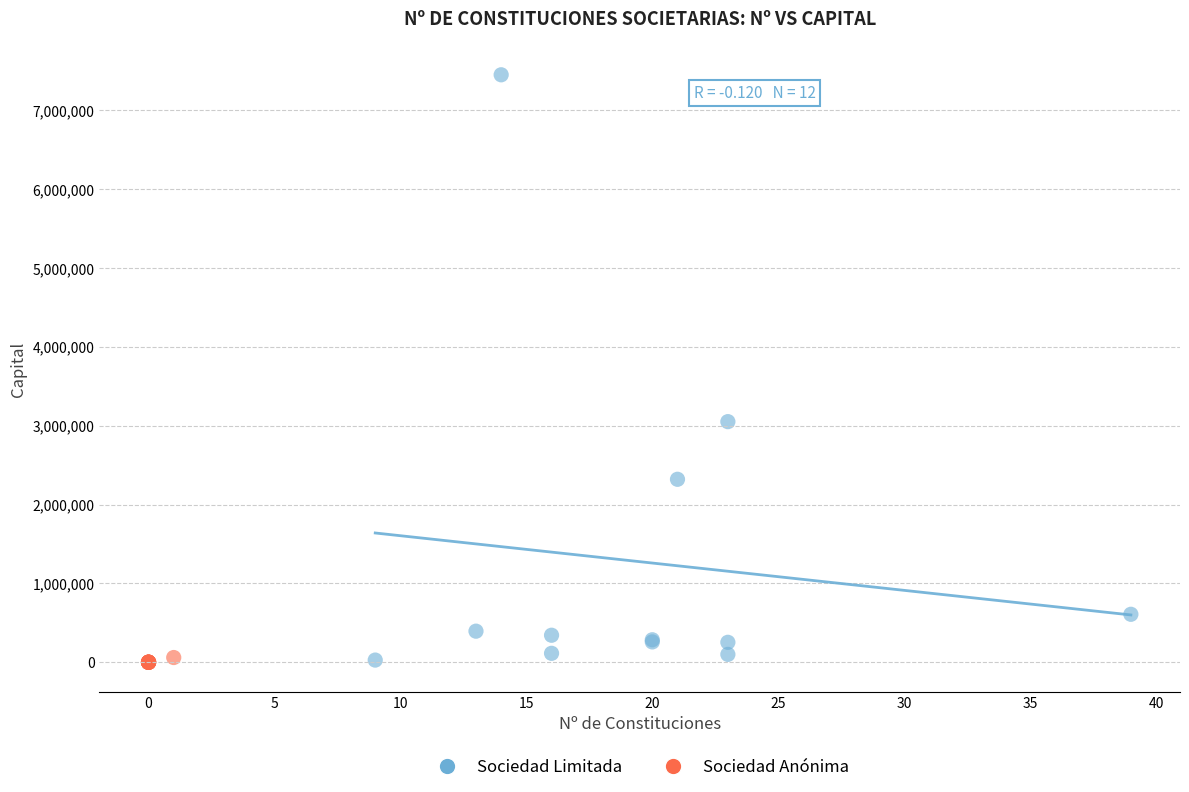

Which series has the widest spread of Y values?

Sociedad Limitada